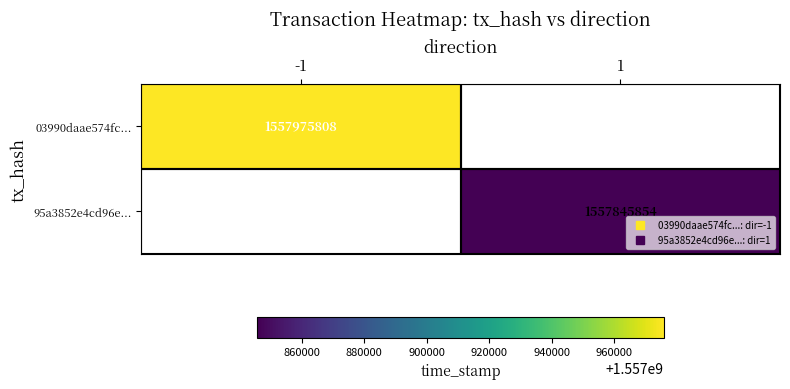

What is the maximum value shown in the chart?

1557975808.0